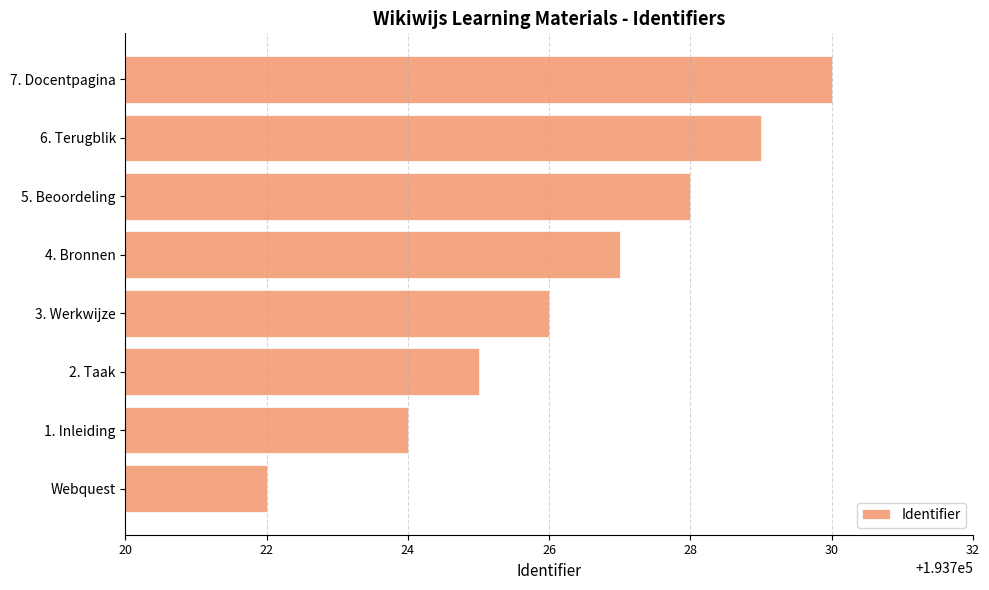

What is the difference between the maximum and second lowest values?

6